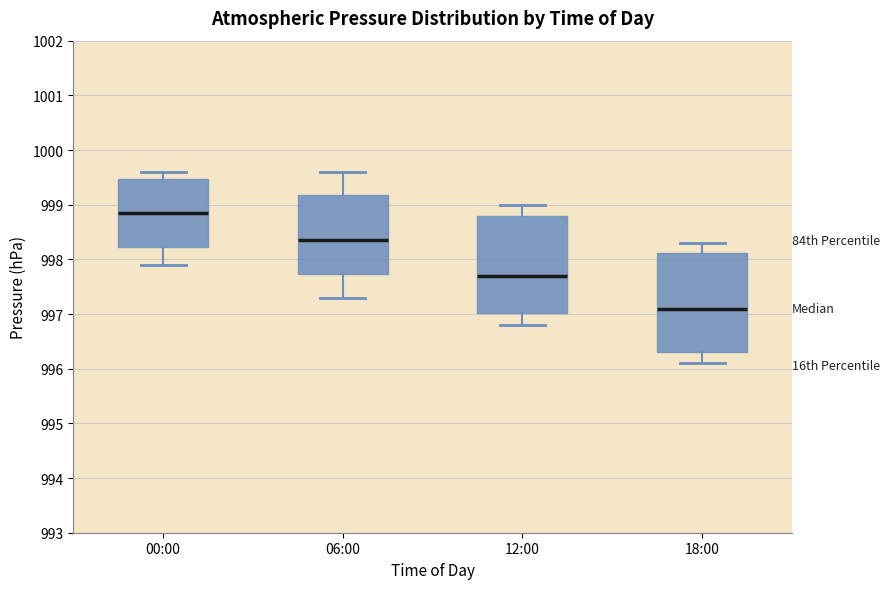

Which box's median line is the lowest?

18:00